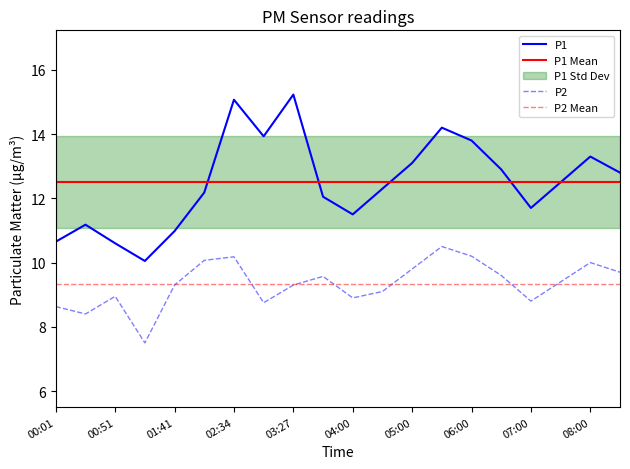

At which label does P1 reach its peak?

03:27